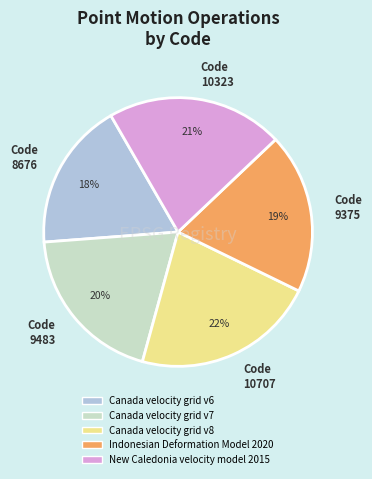

To the nearest percent, what is the average slice percentage?

20%